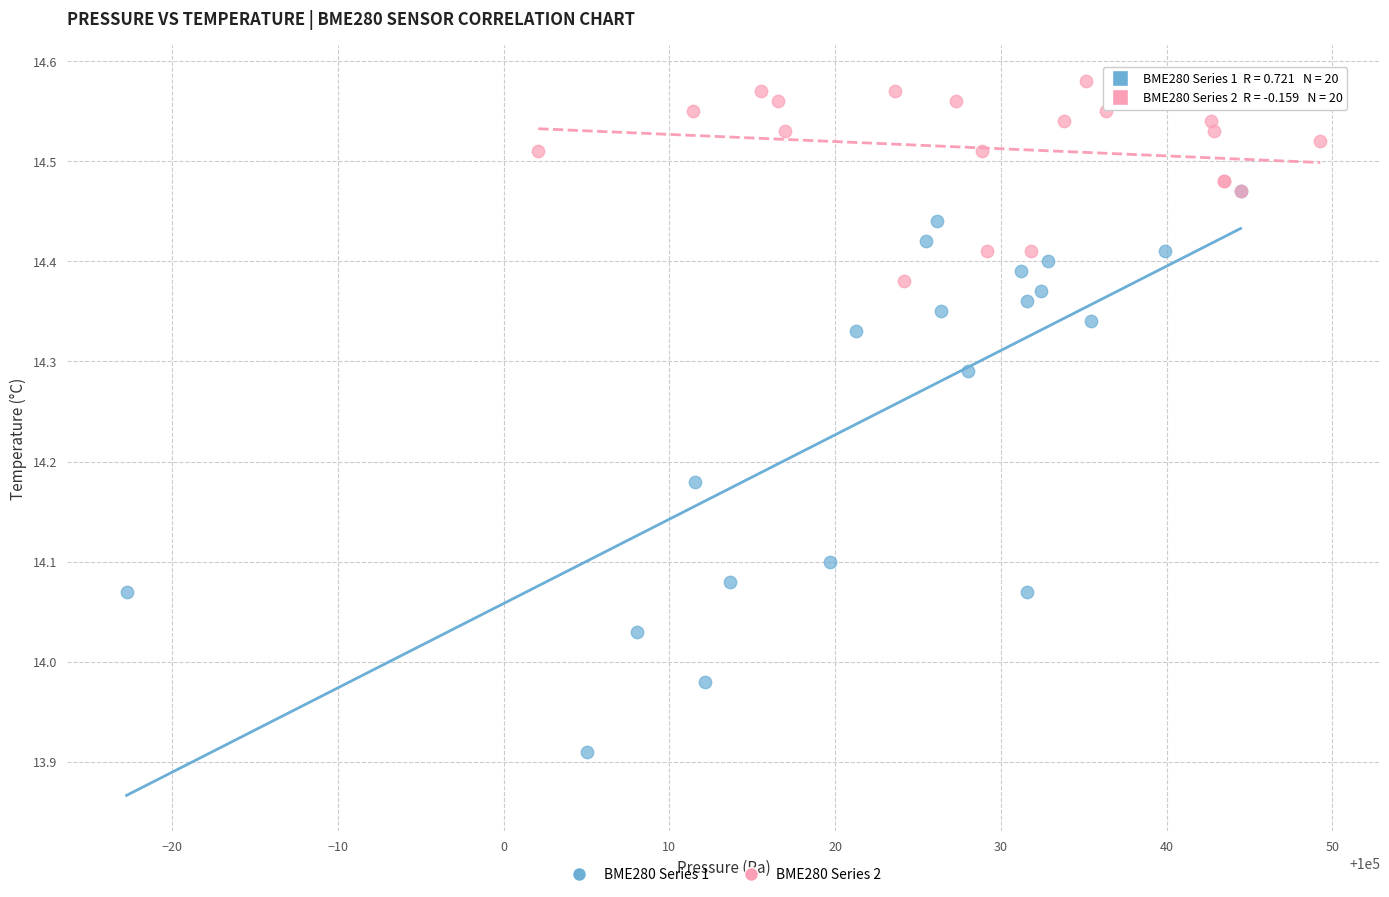

Which series reaches the minimum Y coordinate?

BME280 Series 1